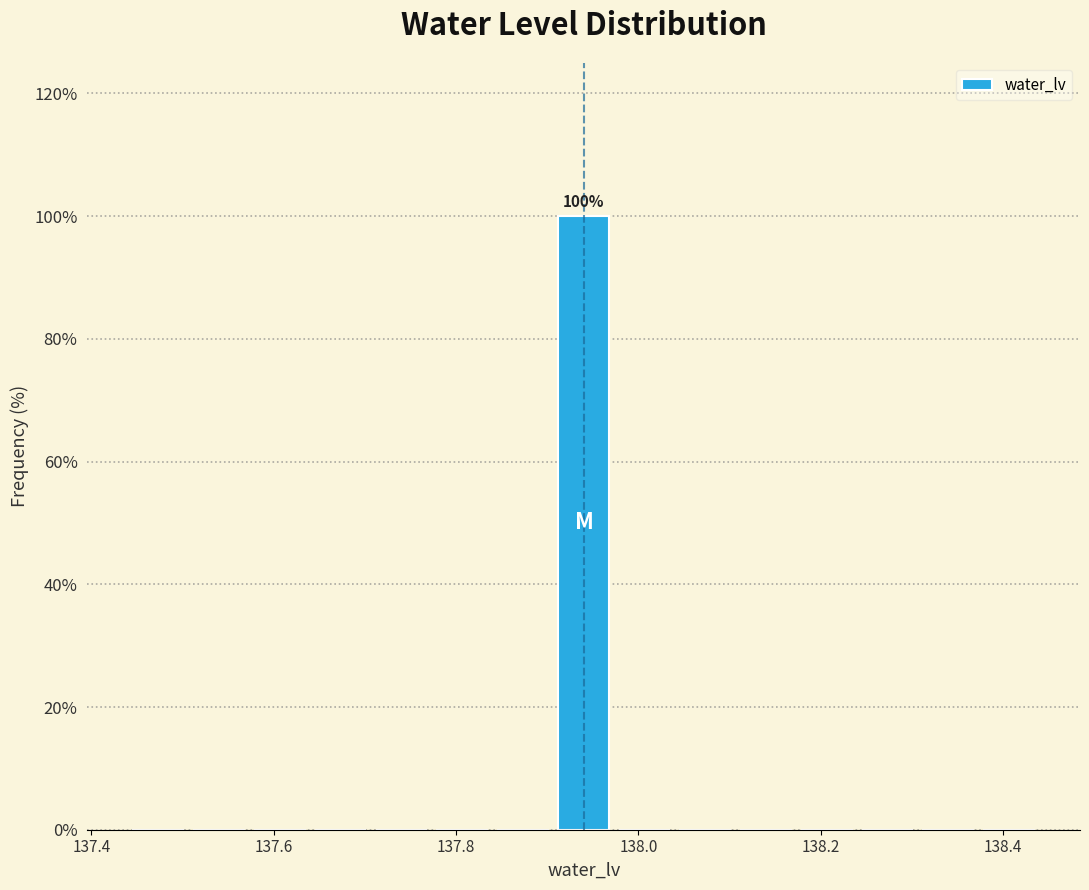

Read against the x-axis, roughly where is the centre of the tallest bar?

137.94